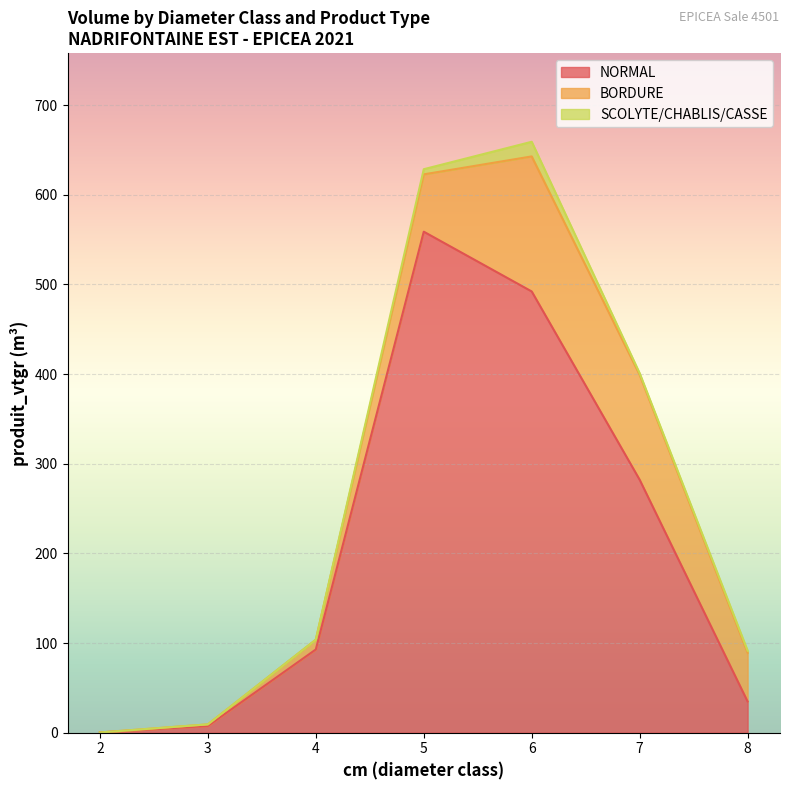

At 4, list the series in order from largest to smallest.

NORMAL, BORDURE, SCOLYTE/CHABLIS/CASSE